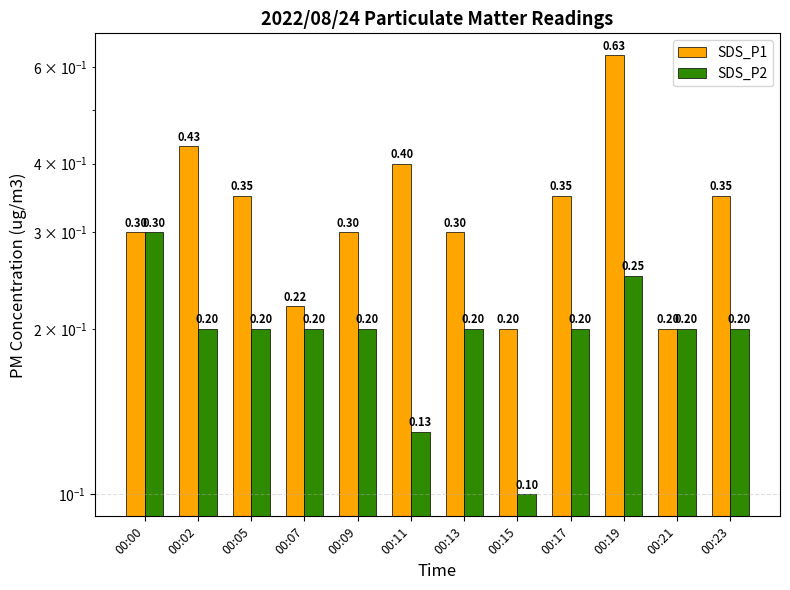

Is it true that SDS_P2 equals 0.0 at 00:21?

False